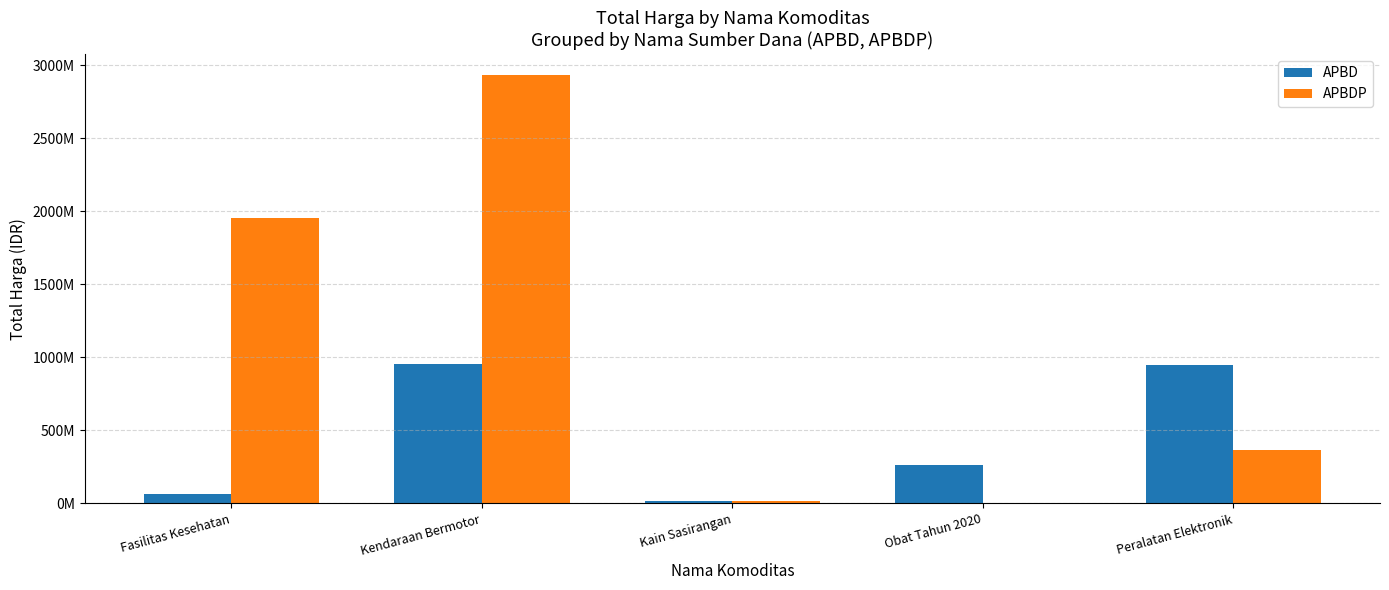

What is the value of the APBDP bar at the 2nd from the left?

2931562000